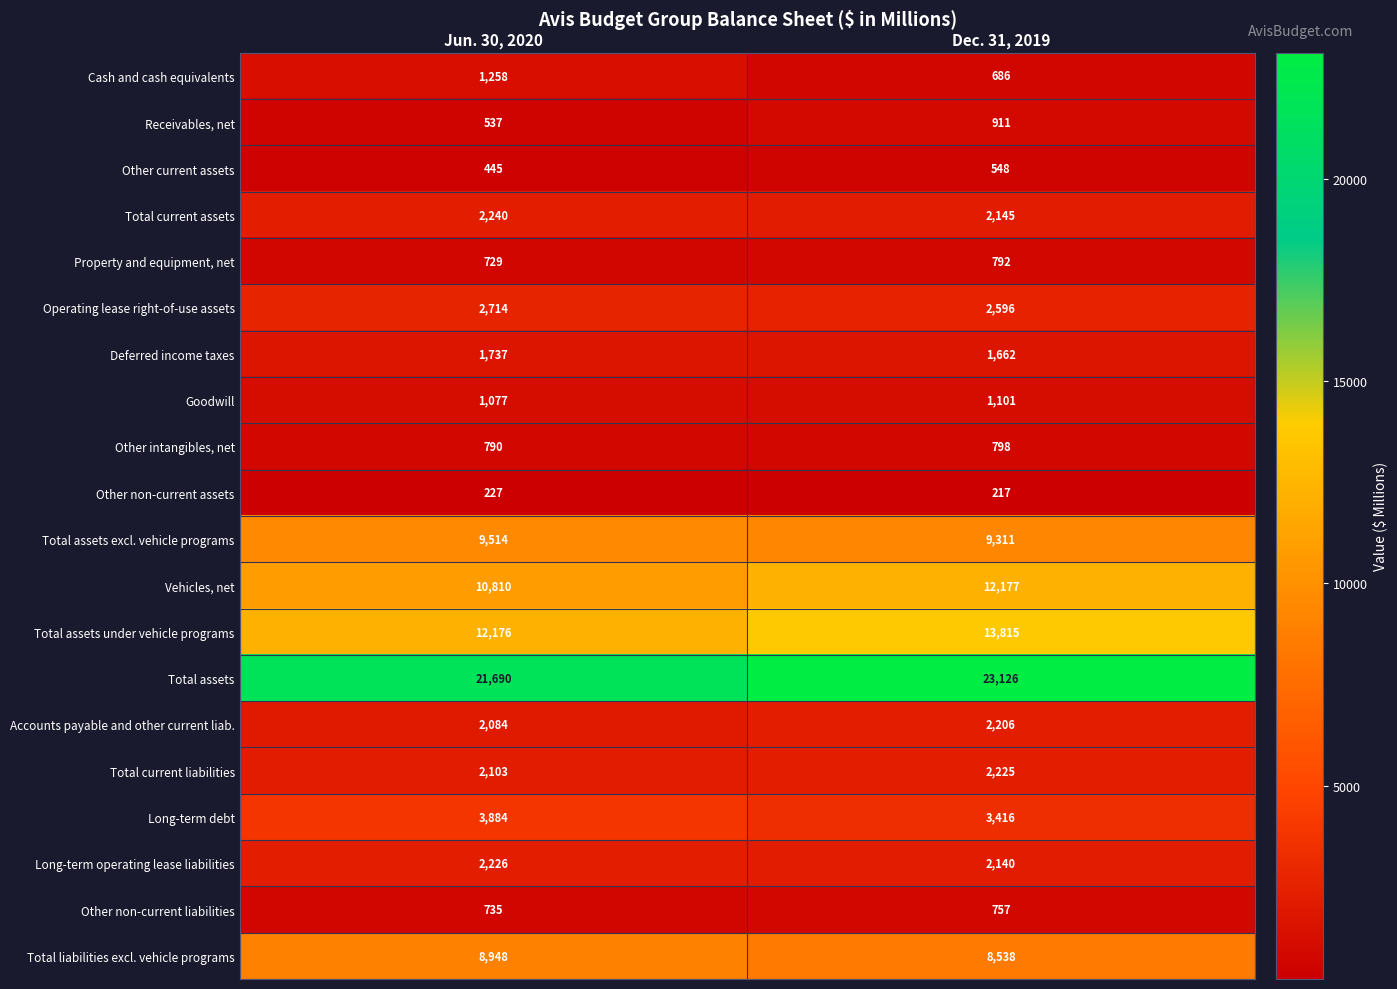

At Jun. 30, 2020, list the series in order from smallest to largest.

Other non-current assets, Other current assets, Receivables, net, Property and equipment, net, Other non-current liabilities, Other intangibles, net, Goodwill, Cash and cash equivalents, Deferred income taxes, Accounts payable and other current liab., Total current liabilities, Long-term operating lease liabilities, Total current assets, Operating lease right-of-use assets, Long-term debt, Total liabilities excl. vehicle programs, Total assets excl. vehicle programs, Vehicles, net, Total assets under vehicle programs, Total assets